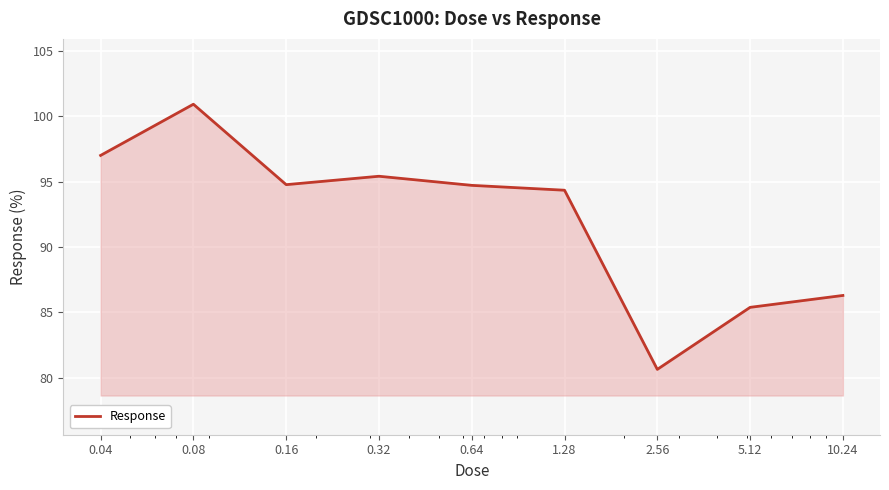

True or false: there are more than 1 points higher than both neighbors.

True